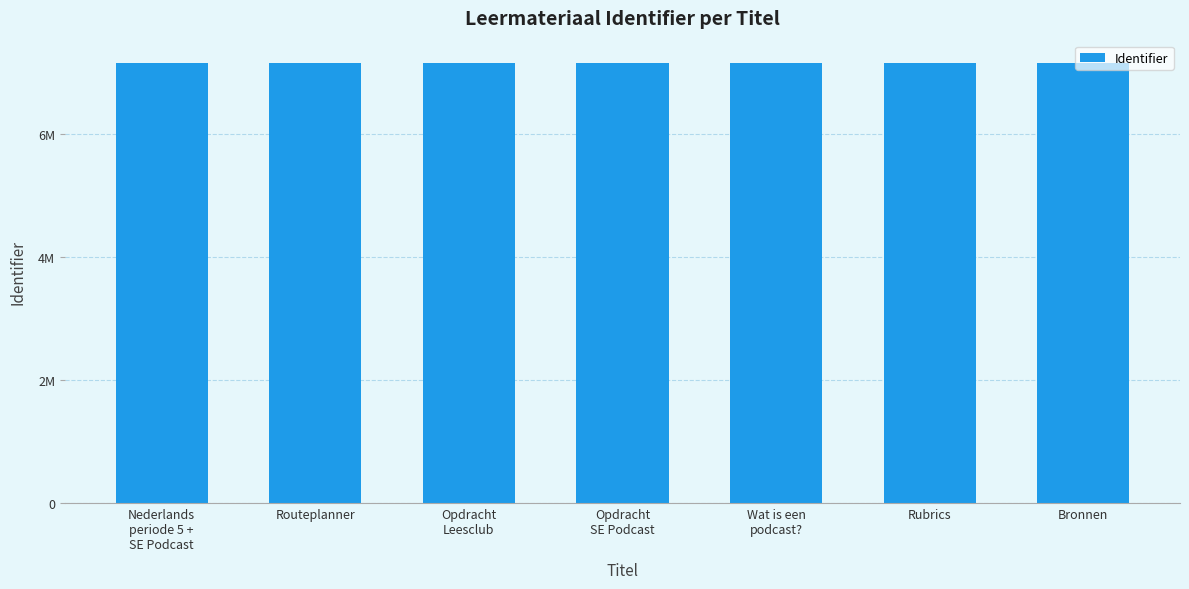

What is the minimum value shown in the chart?

7161839